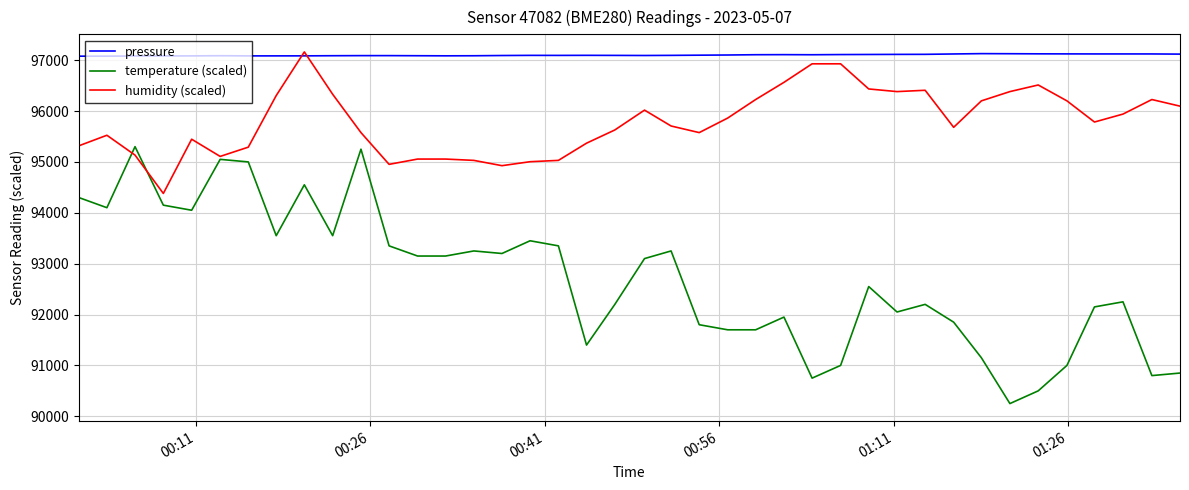

List the series in order of their overall mean, highest first.

pressure, humidity (scaled), temperature (scaled)